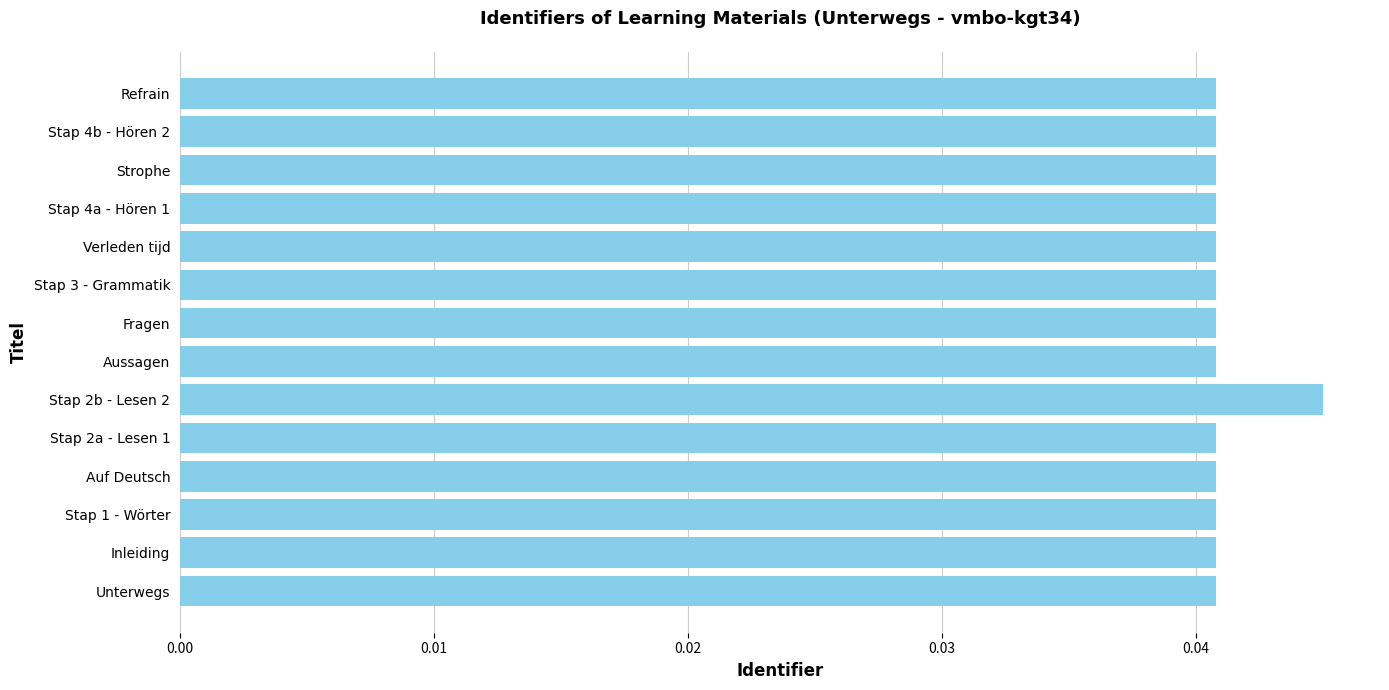

The chart shows a value of 0.1 at Fragen. True or false?

False